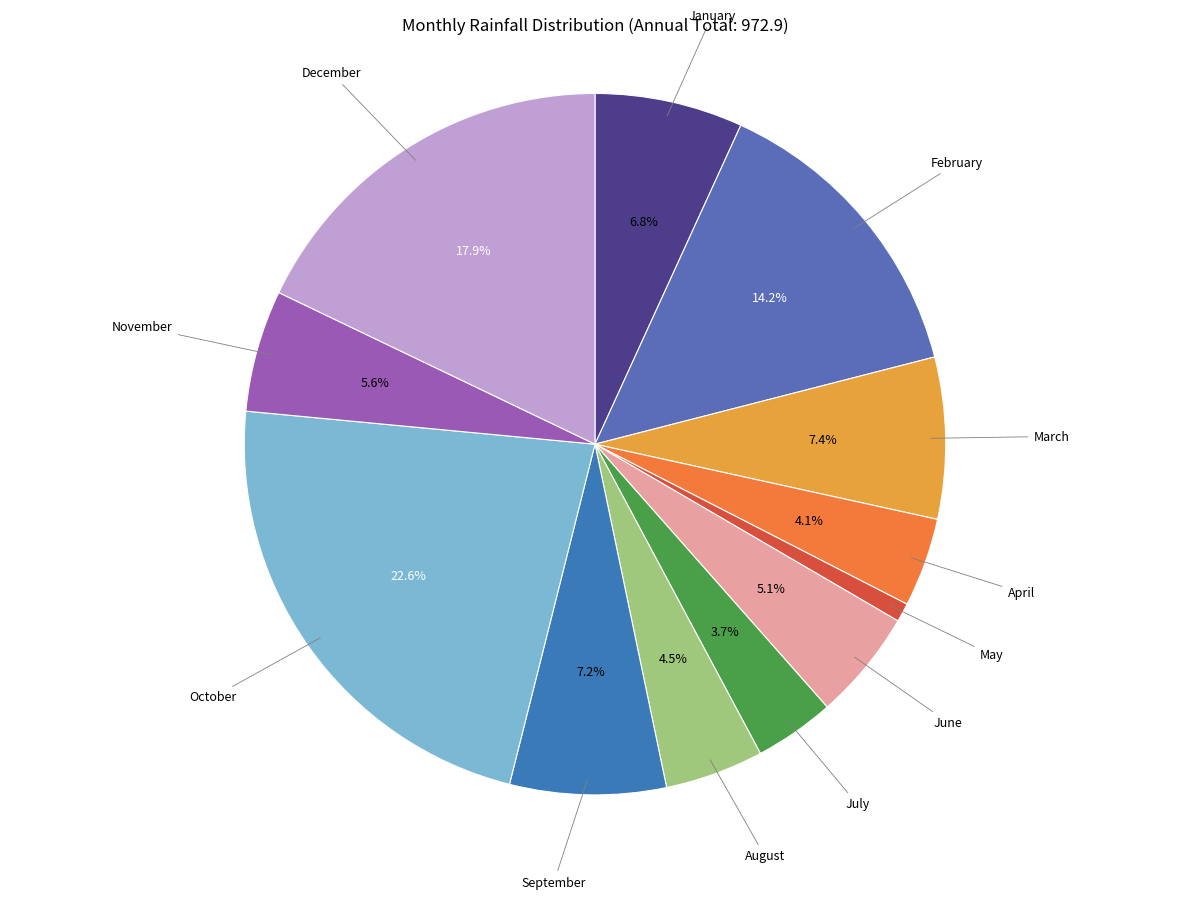

How many segments does this pie chart have?

12